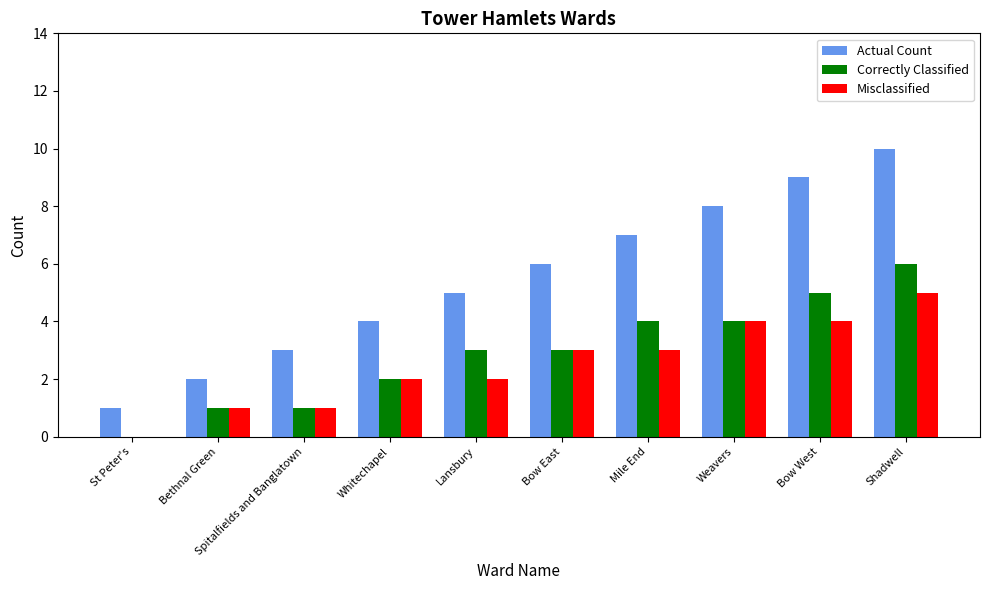

What is the sum of all Misclassified values?

25